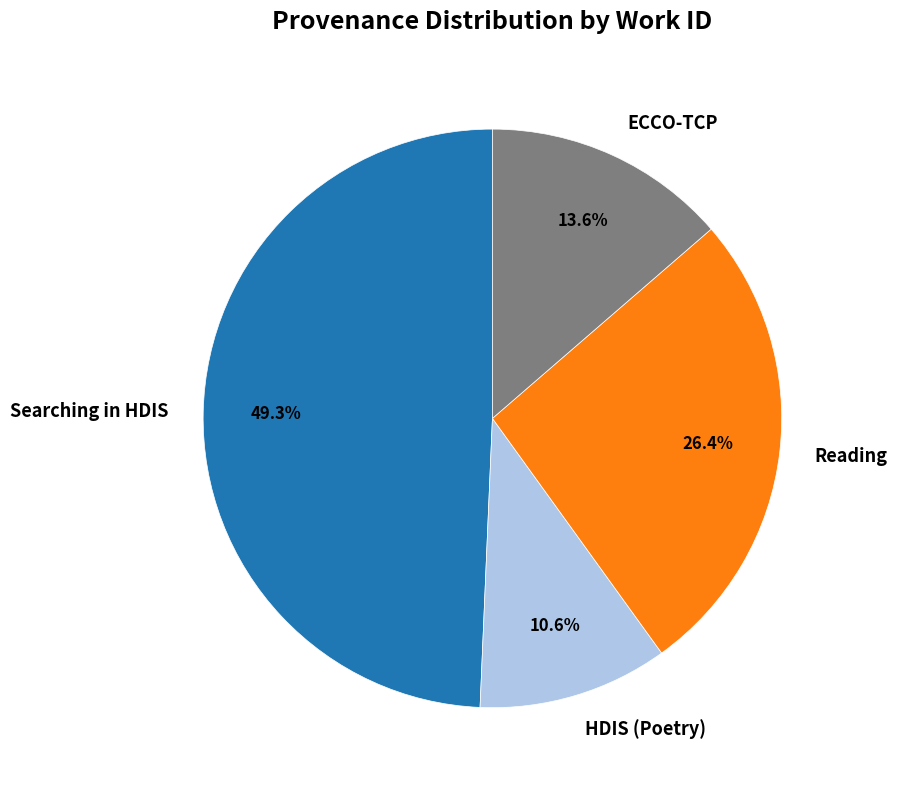

Is the sum of Reading and ECCO-TCP greater than half?

No